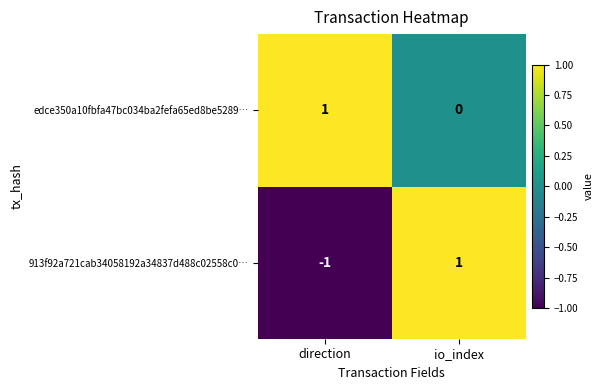

At which category is the sum across all series the highest?

io_index